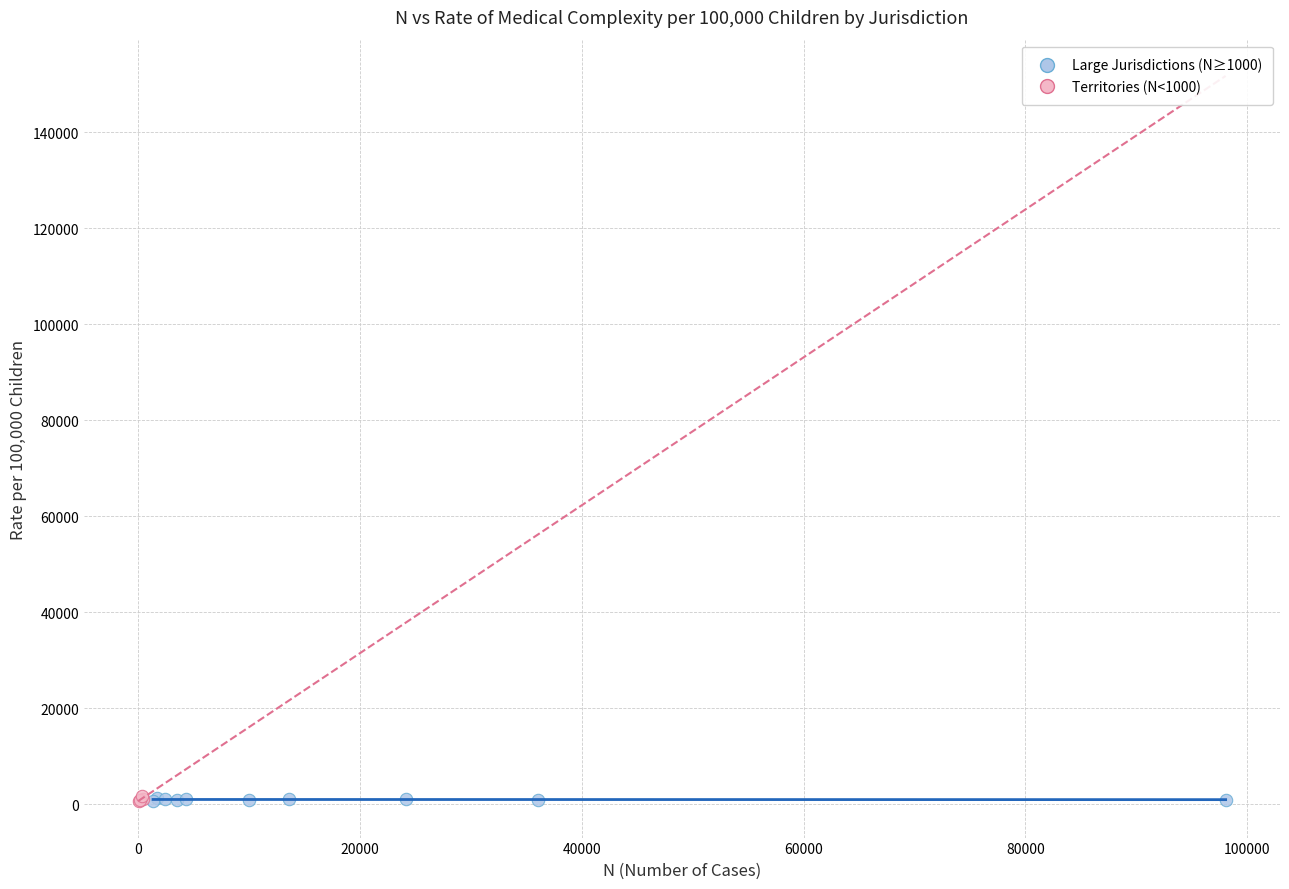

What are all the series names shown in the legend?

Large Jurisdictions (N≥1000), Territories (N<1000)